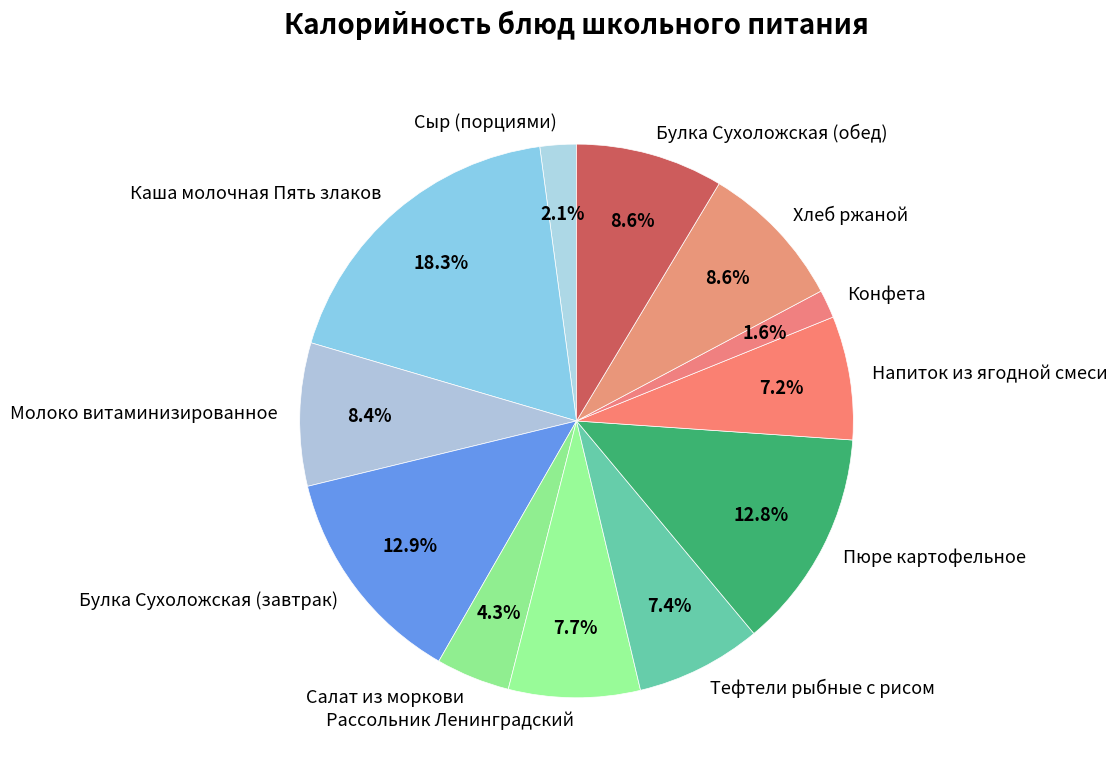

The Булка Сухоложская (завтрак) slice represents 2% of the pie. True or false?

False